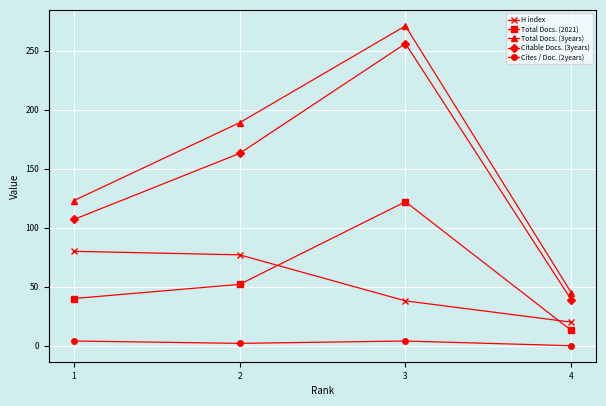

How many lines are shown in the chart?

5